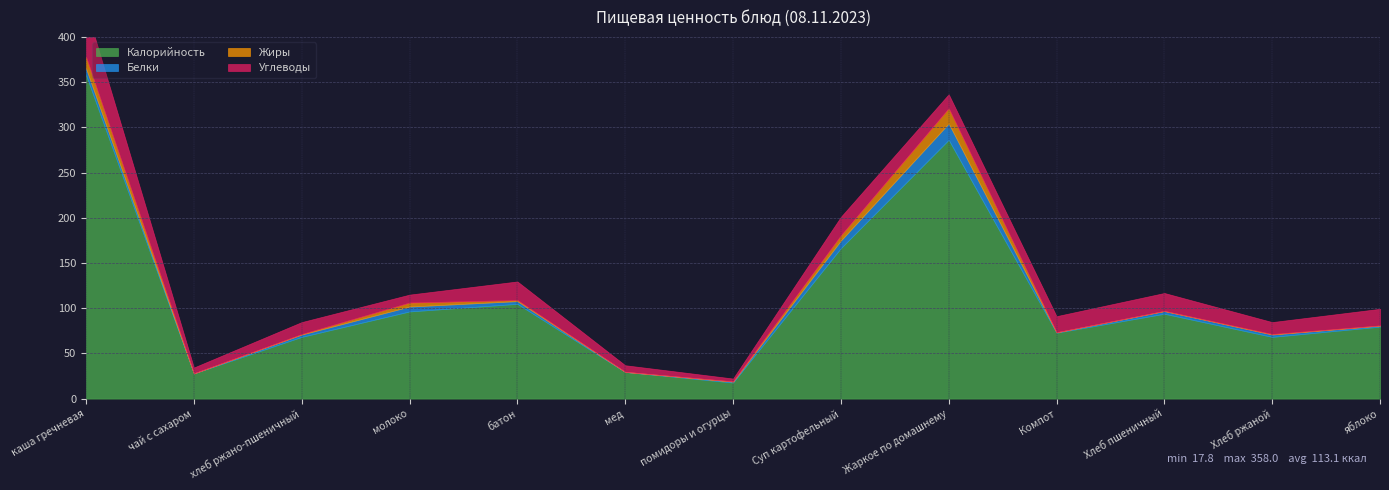

Reading left to right, transcribe all the data shown in this chart.

Калорийность: каша гречневая=358.0	чай с сахаром=27.9	хлеб ржано-пшеничный=68.3	молоко=96.4	батон=104.8	мед=29.5	помидоры и огурцы=17.8	Суп картофельный=166.4	Жаркое по домашнему=286.2	Компот=72.9	Хлеб пшеничный=93.9	Хлеб ржаной=68.3	яблоко=79.6
Белки: каша гречневая=7.3	чай с сахаром=0.0	хлеб ржано-пшеничный=2.6	молоко=5.4	батон=3.0	мед=0.1	помидоры и огурцы=1.0	Суп картофельный=8.4	Жаркое по домашнему=18.1	Компот=0.5	Хлеб пшеничный=2.9	Хлеб ржаной=2.6	яблоко=1.1
Жиры: каша гречневая=12.5	чай с сахаром=0.0	хлеб ржано-пшеничный=0.5	молоко=4.4	батон=1.2	мед=0.0	помидоры и огурцы=0.2	Суп картофельный=5.8	Жаркое по домашнему=16.8	Компот=0.0	Хлеб пшеничный=0.3	Хлеб ржаной=0.5	яблоко=0.2
Углеводы: каша гречневая=54.3	чай с сахаром=6.5	хлеб ржано-пшеничный=13.2	молоко=8.8	батон=20.6	мед=7.3	помидоры и огурцы=3.2	Суп картофельный=20.4	Жаркое по домашнему=15.5	Компот=17.8	Хлеб пшеничный=19.7	Хлеб ржаной=13.2	яблоко=18.4